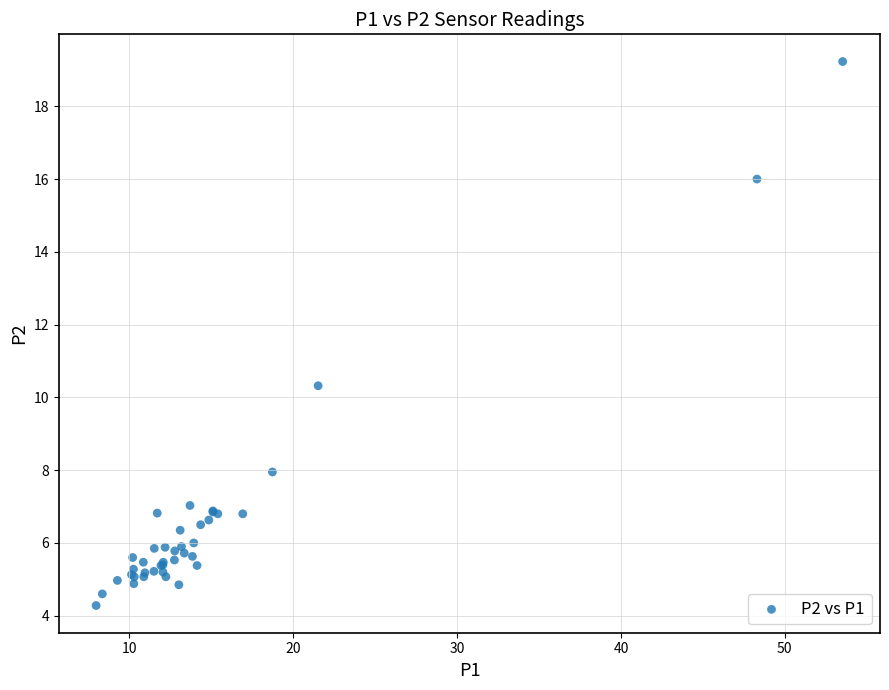

What Y value in the scatter plot is closest to 11?

10.3